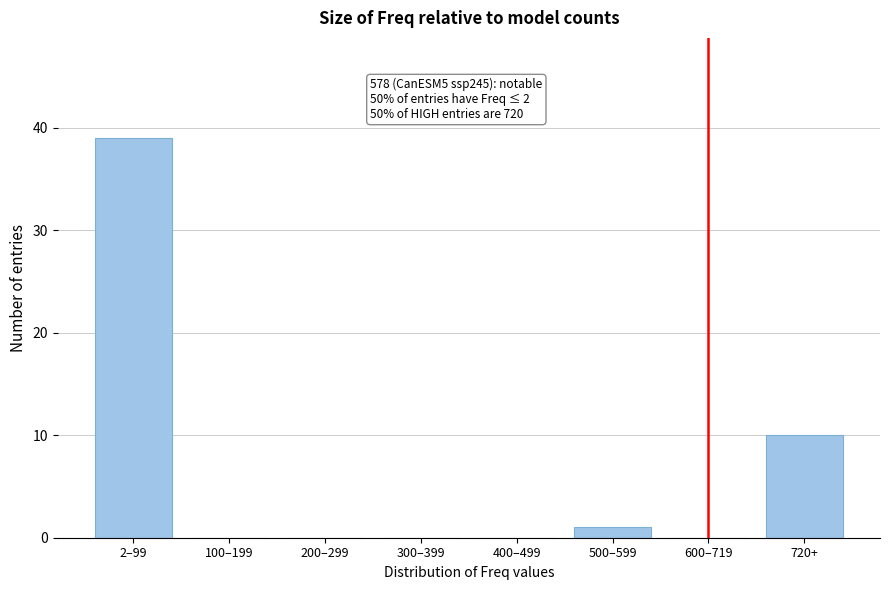

Reading left to right, extract all data points from this chart.

2–99=39	100–199=0	200–299=0	300–399=0	400–499=0	500–599=1	600–719=0	720+=10